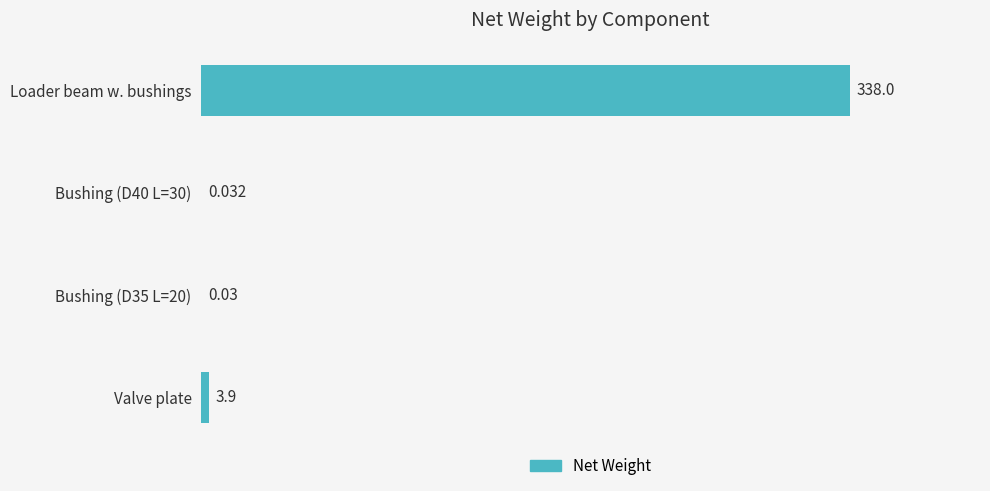

Are the bars grouped side by side (vs. stacked)?

No